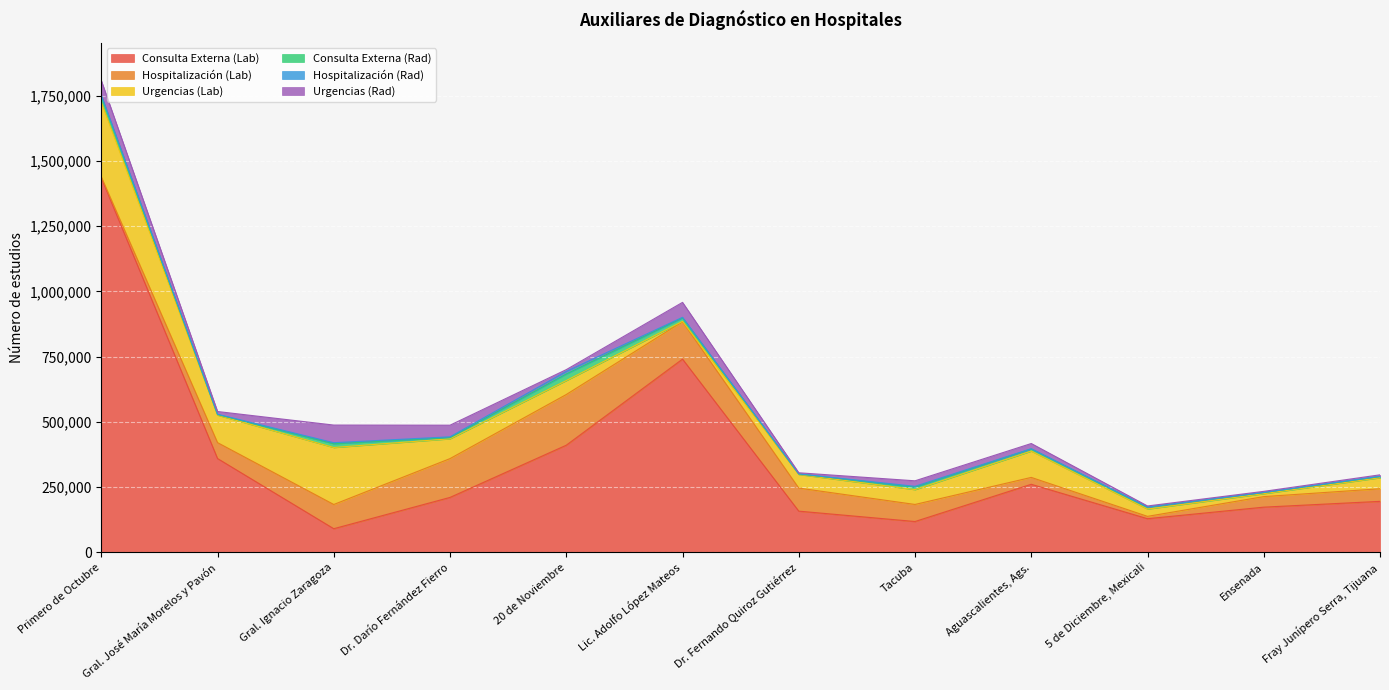

Is the value of Consulta Externa (Lab) at Gral. José María Morelos y Pavón greater than the value of Urgencias (Lab) at Fray Junípero Serra, Tijuana?

Yes